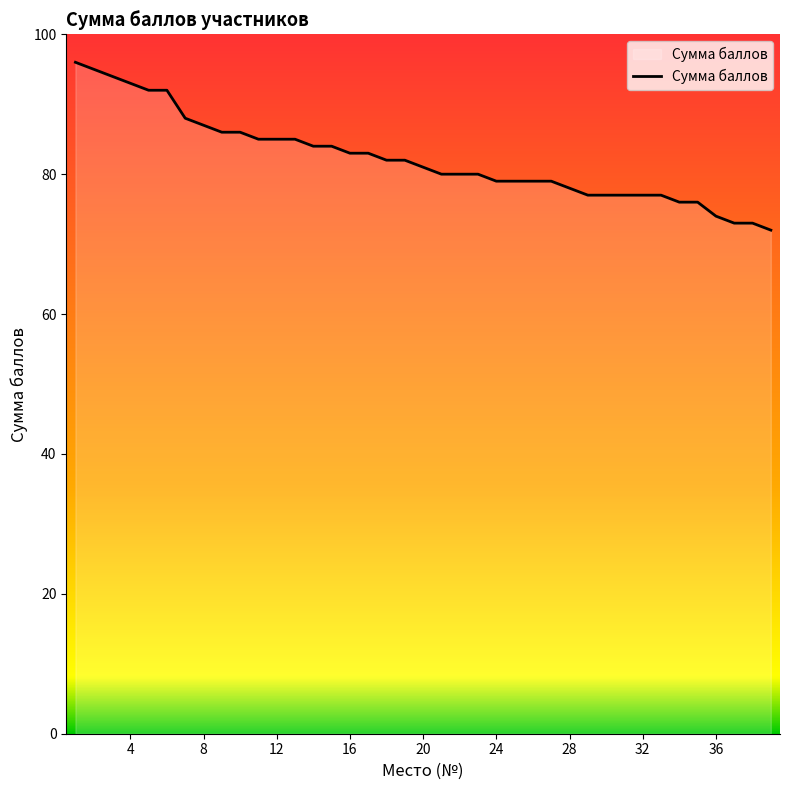

What is the maximum value shown in the chart?

96